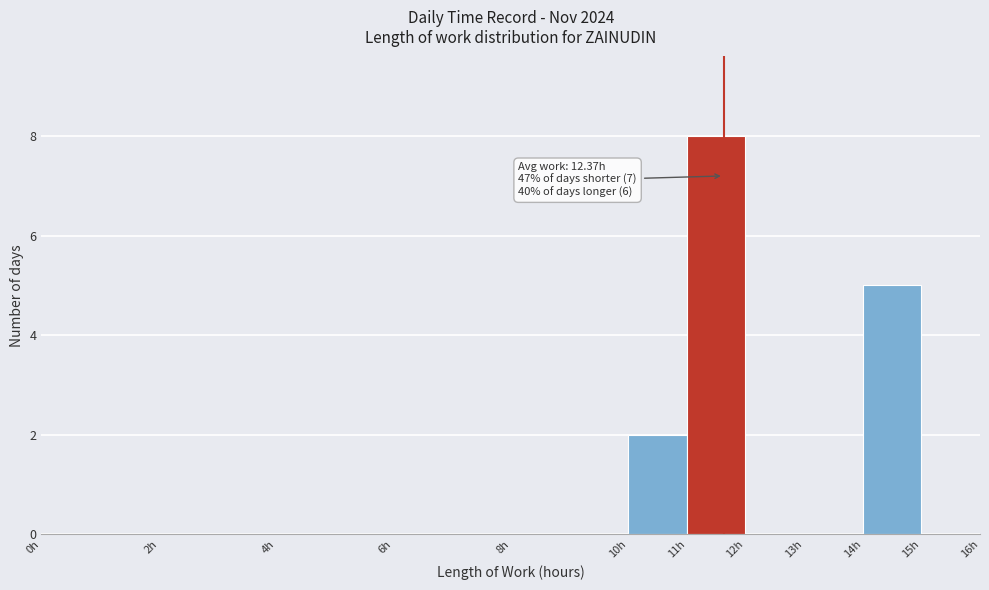

Which range on the x-axis has the tallest bar?

11 to 12